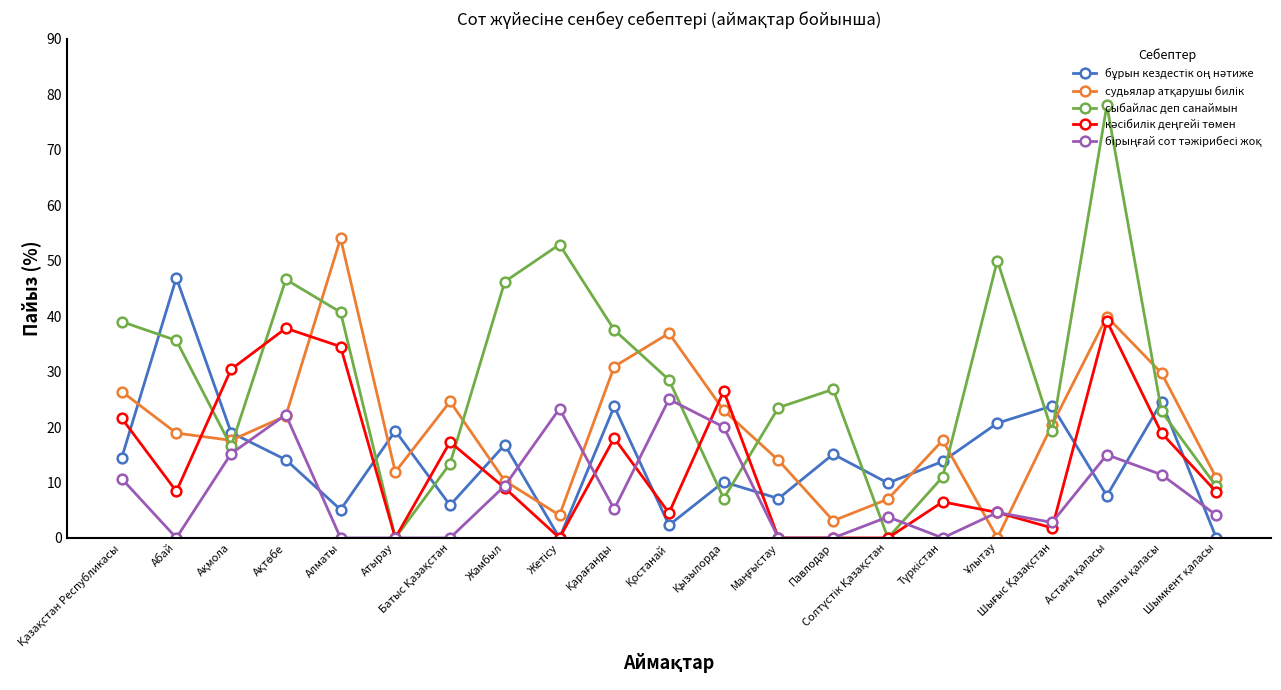

Count the number of data series in this chart.

5